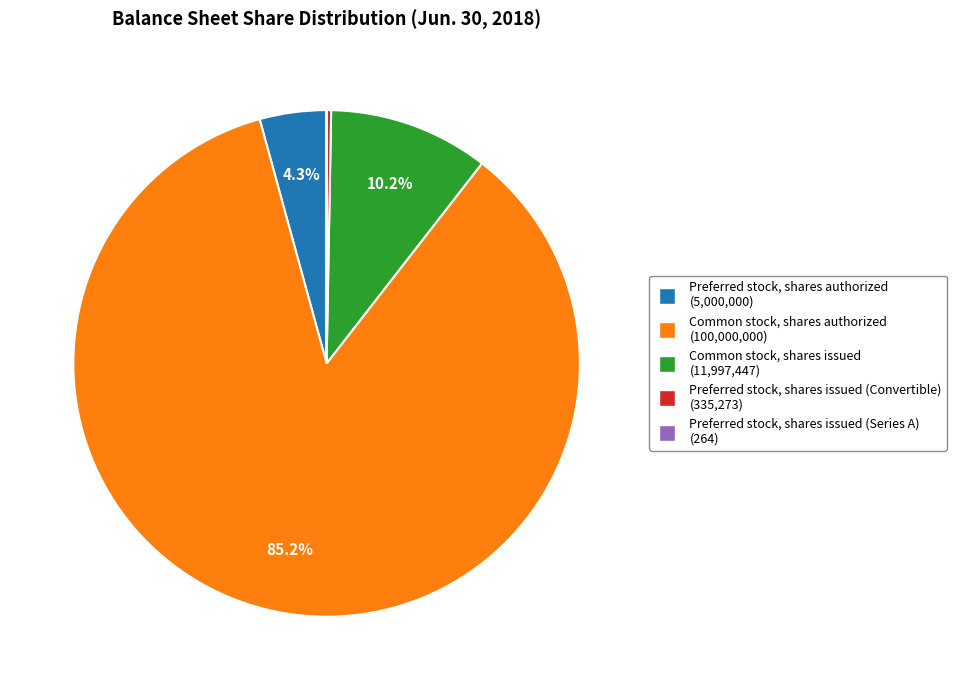

Does Preferred stock, shares authorized account for over 50% of the chart?

No